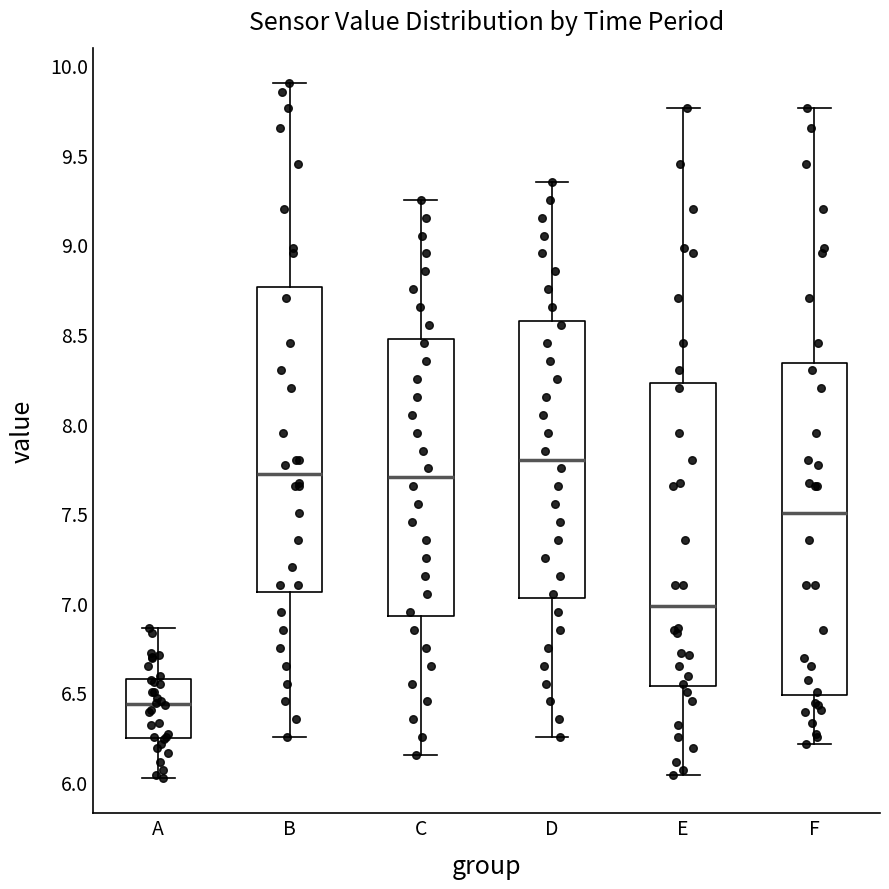

Reading left to right, read every box against the y-axis: the position of its median line, the range the box covers, and the ends of its whiskers. The values are not printed on the chart, so give them approximately, as read against the axis.

A: median 6.45, box 6.25 to 6.60, whiskers 6.00 to 6.85
B: median 7.70, box 7.05 to 8.75, whiskers 6.25 to 9.90
C: median 7.70, box 6.95 to 8.50, whiskers 6.15 to 9.25
D: median 7.80, box 7.05 to 8.60, whiskers 6.25 to 9.35
E: median 7.00, box 6.55 to 8.25, whiskers 6.05 to 9.75
F: median 7.50, box 6.50 to 8.35, whiskers 6.20 to 9.75